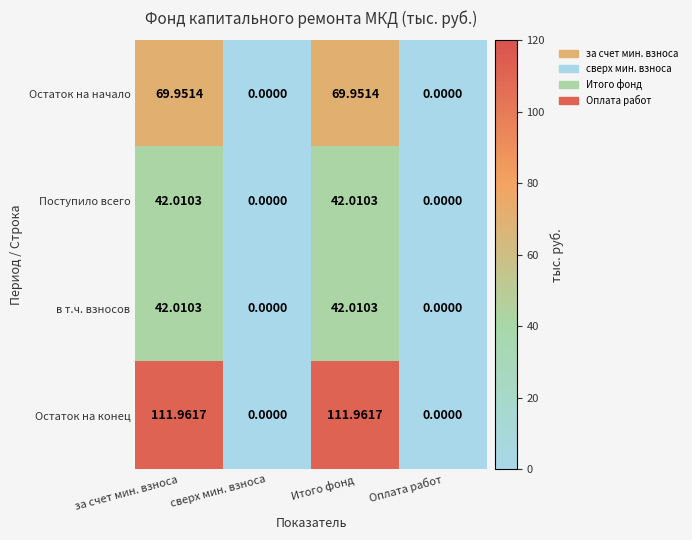

Is the value of в т.ч. взносов at за счет мин. взноса greater than the value of Остаток на начало at за счет мин. взноса?

No